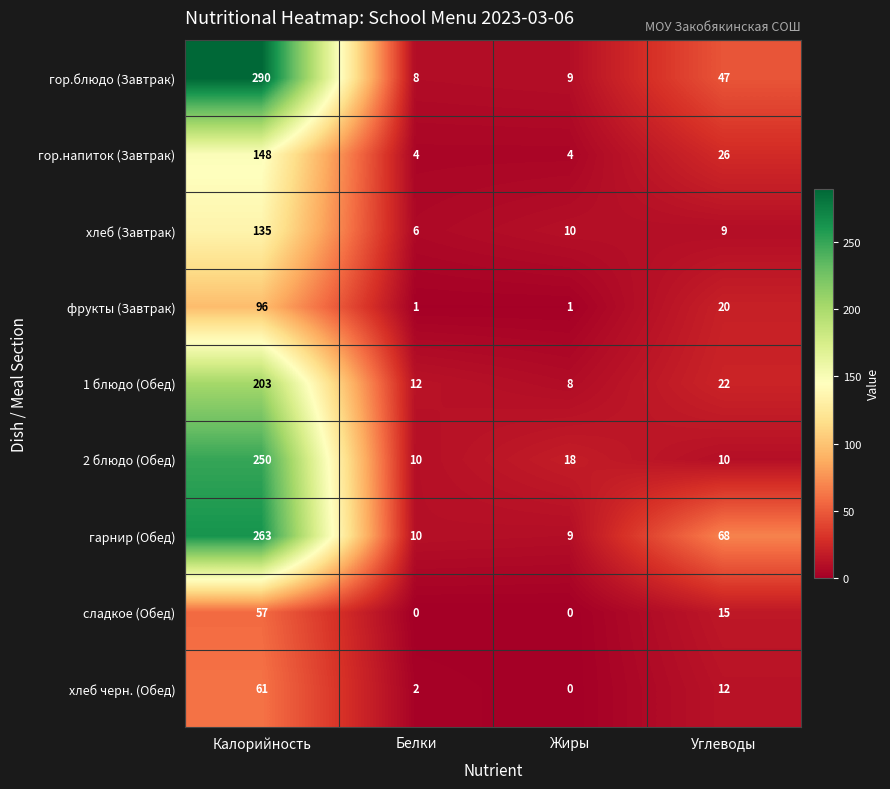

At which category does the chart reach its peak across all series?

Калорийность